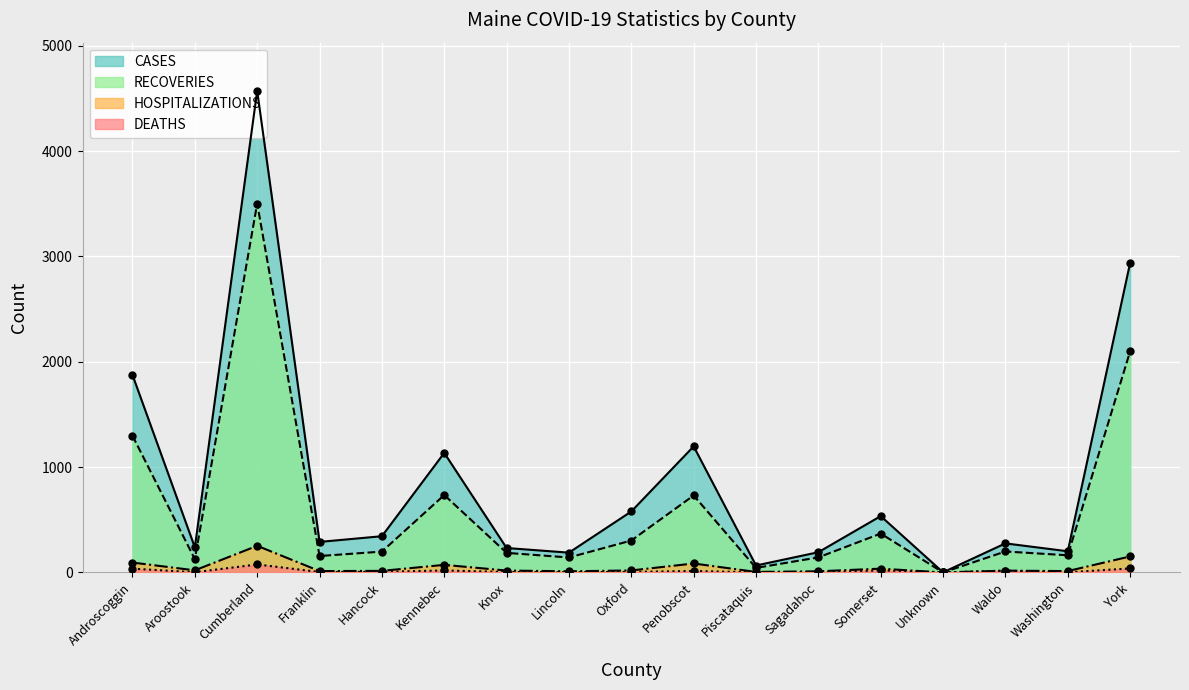

True or false: RECOVERIES and HOSPITALIZATIONS cross at least once.

False